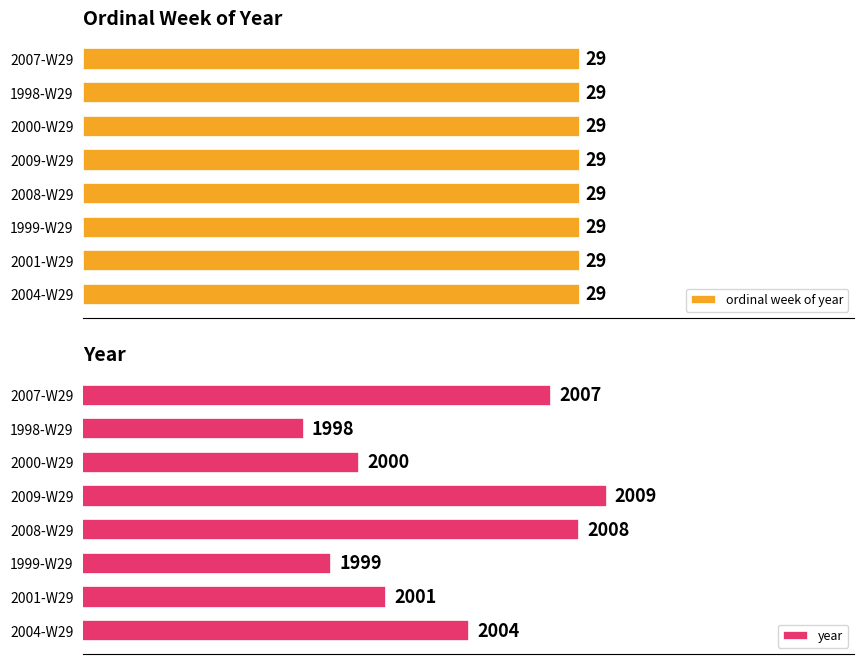

At which label does year reach its peak?

2009-W29